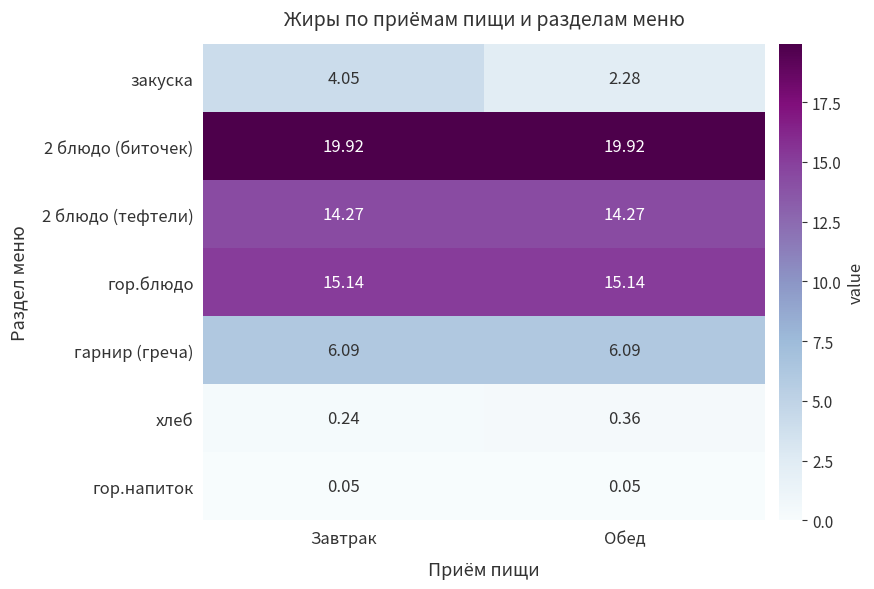

At which category is the sum across all series the highest?

Завтрак